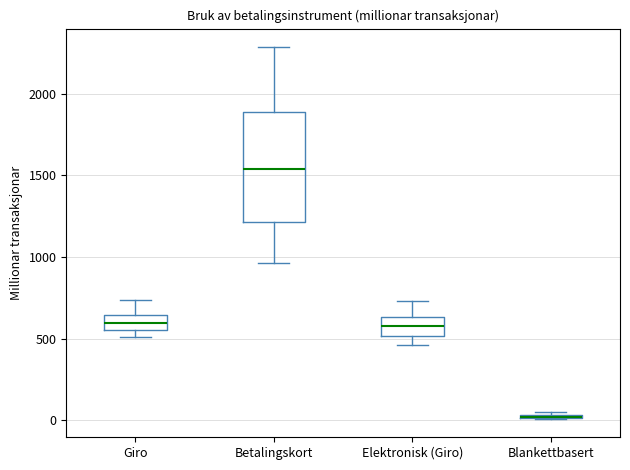

Where does the upper whisker of the box for Elektronisk (Giro) end on the y-axis? The values are not printed on the chart, so give them approximately, as read against the axis.

750